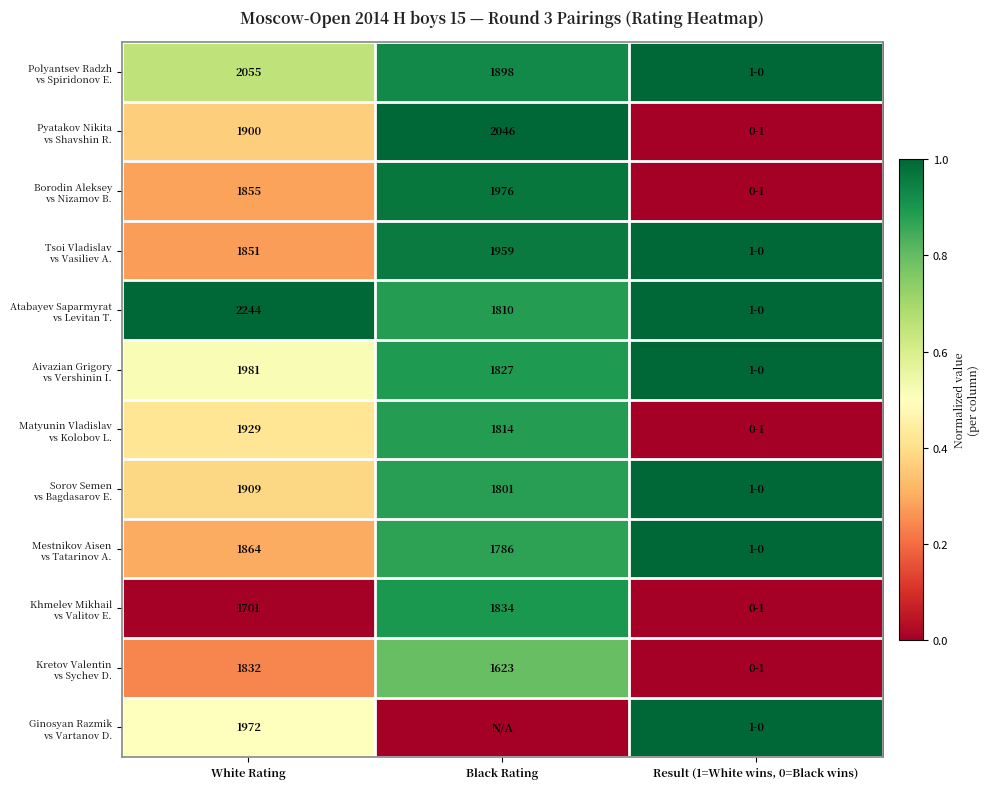

What is the spread (max minus min) of values at White Rating?

543